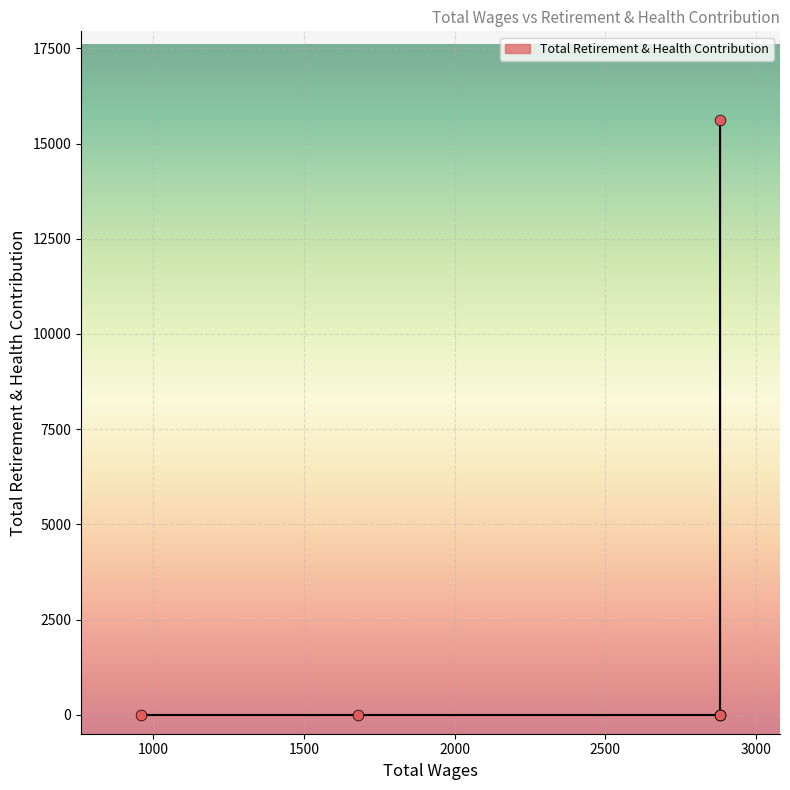

Which has a higher value, 2880.0 or 960.0?

2880.0